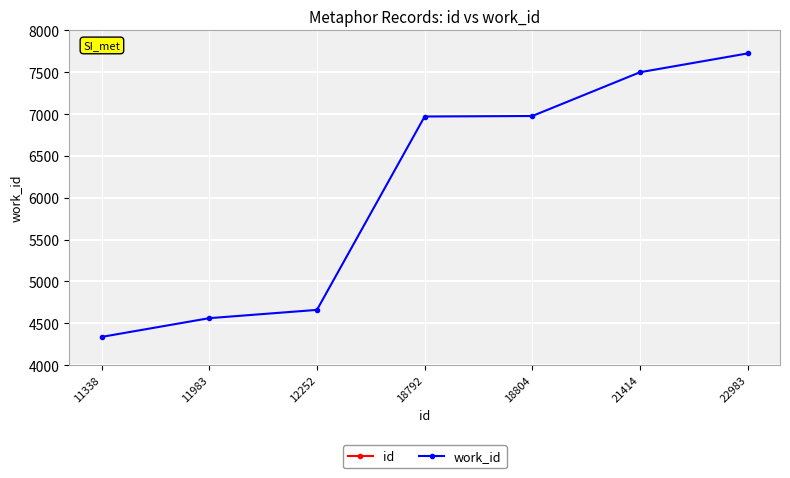

At 18792, list the series in order from largest to smallest.

id, work_id